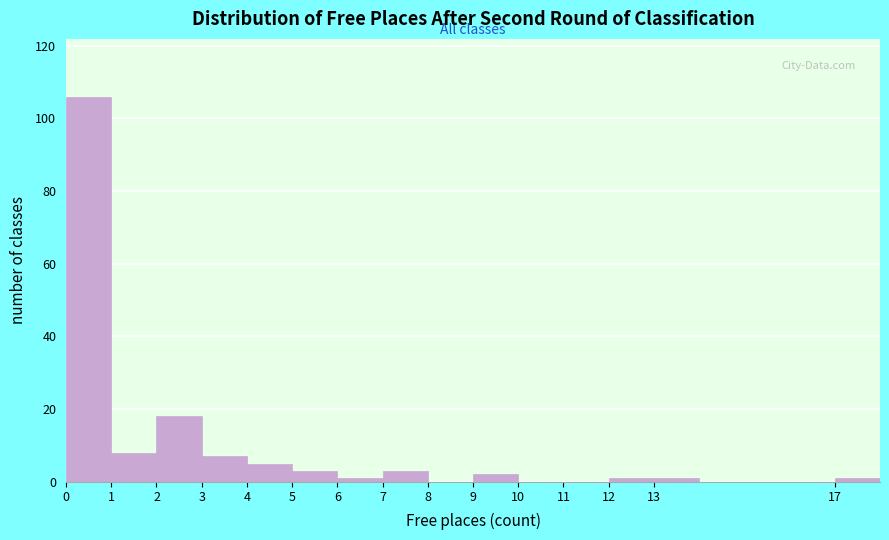

Reading left to right, transcribe this chart: for each bar, give the range it covers on the x-axis and its height. The values are not printed on the chart, so give them approximately, as read against the axis.

0 to 1: 106
1 to 2: 8
2 to 3: 18
3 to 4: 8
4 to 5: 6
5 to 6: 4
6 to 7: under 2
7 to 8: 4
8 to 9: 0
9 to 10: 2
10 to 11: 0
11 to 12: 0
12 to 13: under 2
13 to 14: under 2
14 to 15: 0
15 to 16: 0
16 to 17: 0
17 to 18: under 2